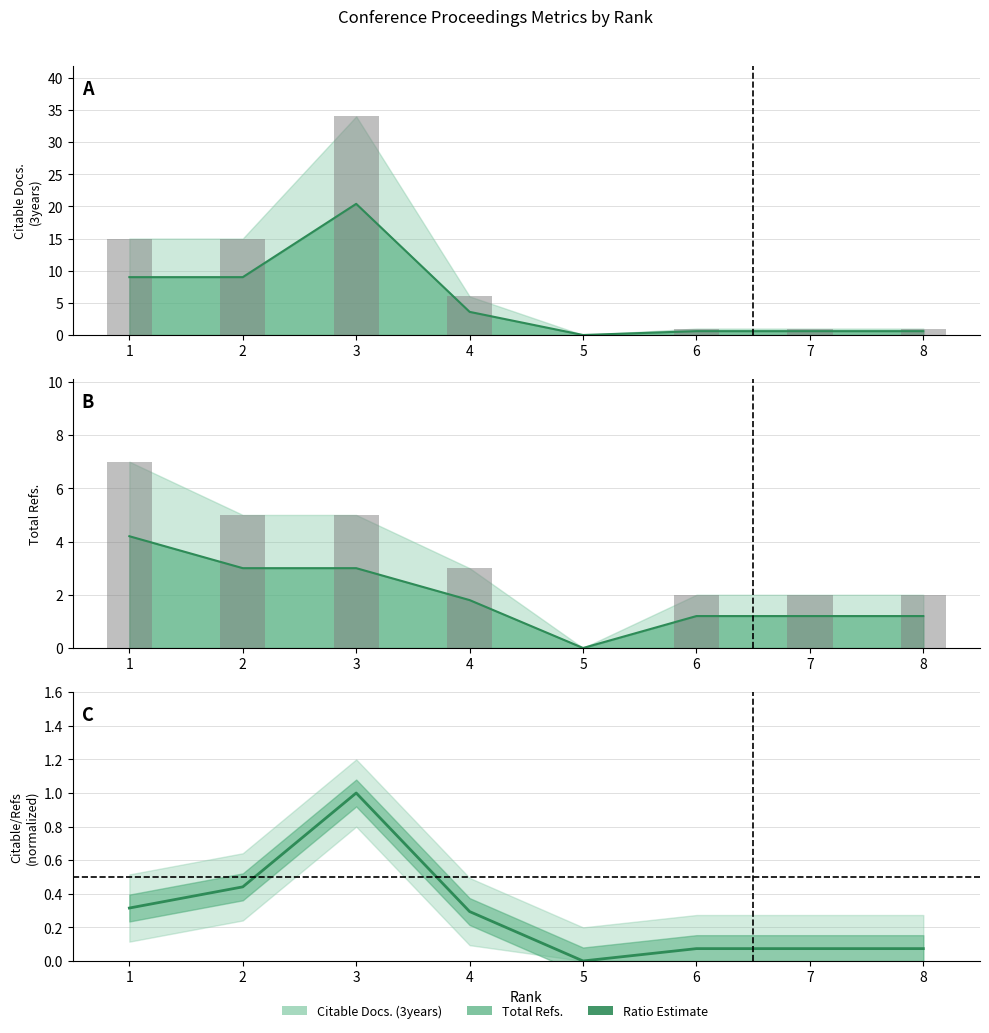

Which series has the largest total across all categories?

Citable Docs. (3years)